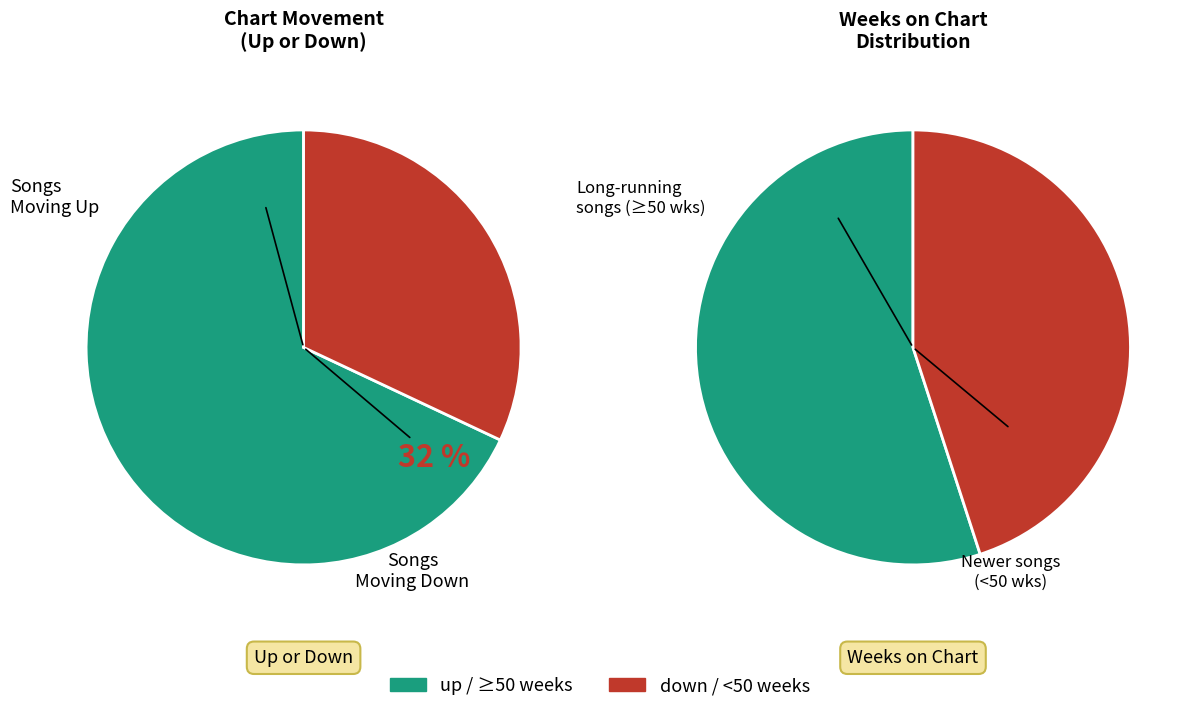

How much of the chart is everything except up?

32.0%